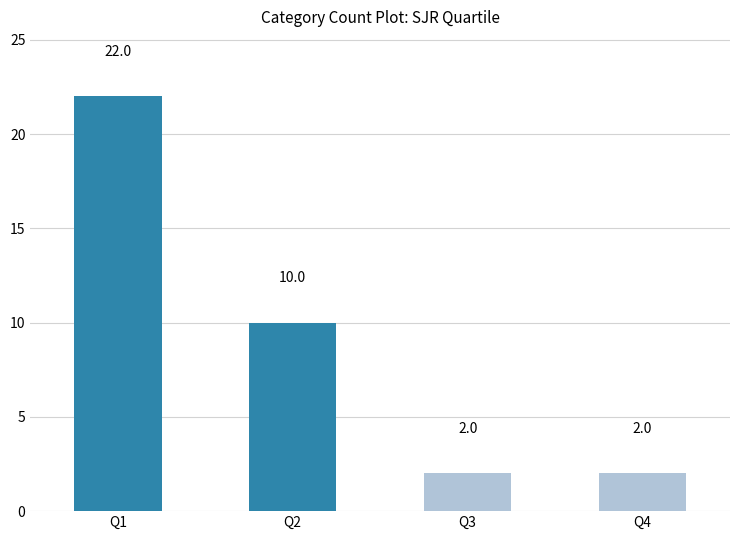

What is the value of the 1st bar from the left?

22